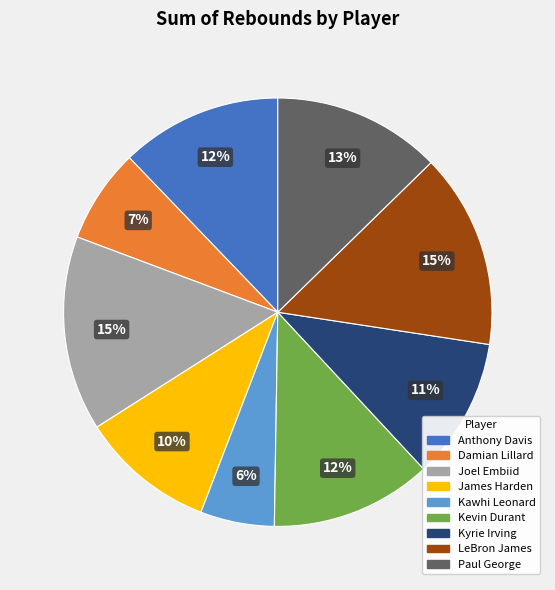

To the nearest percent, what is the difference between the largest and smallest slice percentages?

9%